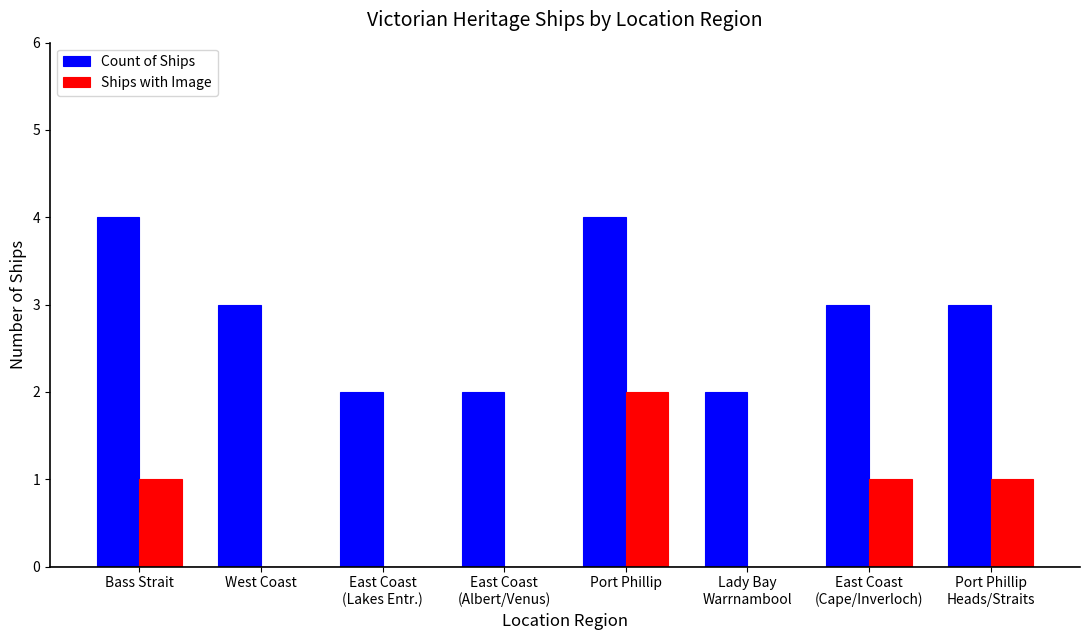

Are the bars horizontal?

No